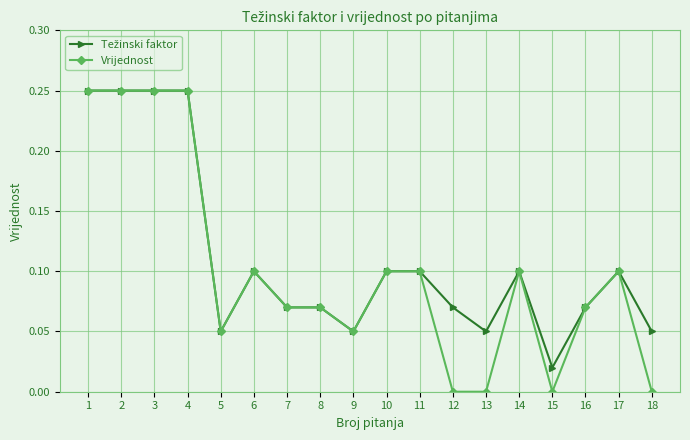

Which series changed the most between 1 and 18?

Vrijednost